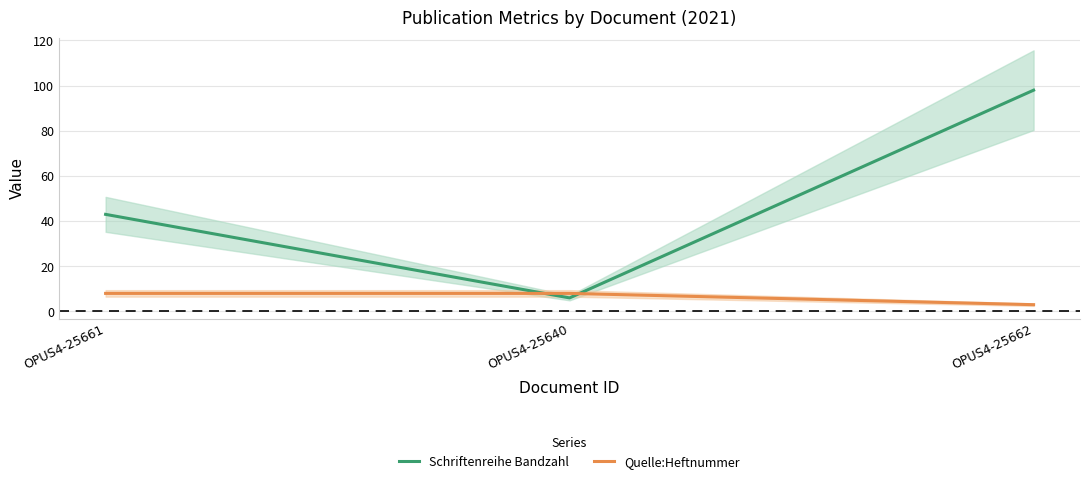

Reading left to right, transcribe all the data shown in this chart.

Schriftenreihe Bandzahl: OPUS4-25661=43	OPUS4-25640=6	OPUS4-25662=98
Quelle:Heftnummer: OPUS4-25661=8	OPUS4-25640=8	OPUS4-25662=3